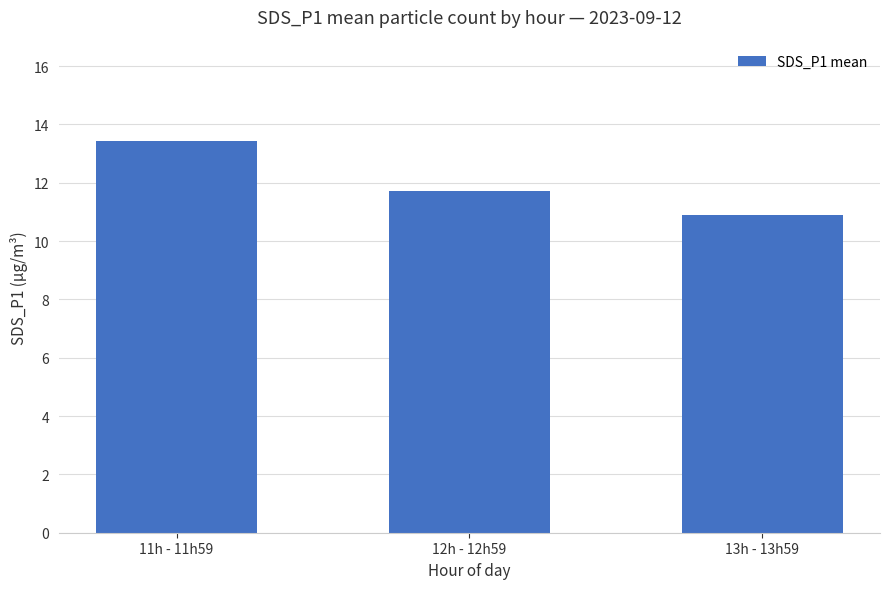

How many categories are shown in the chart?

3